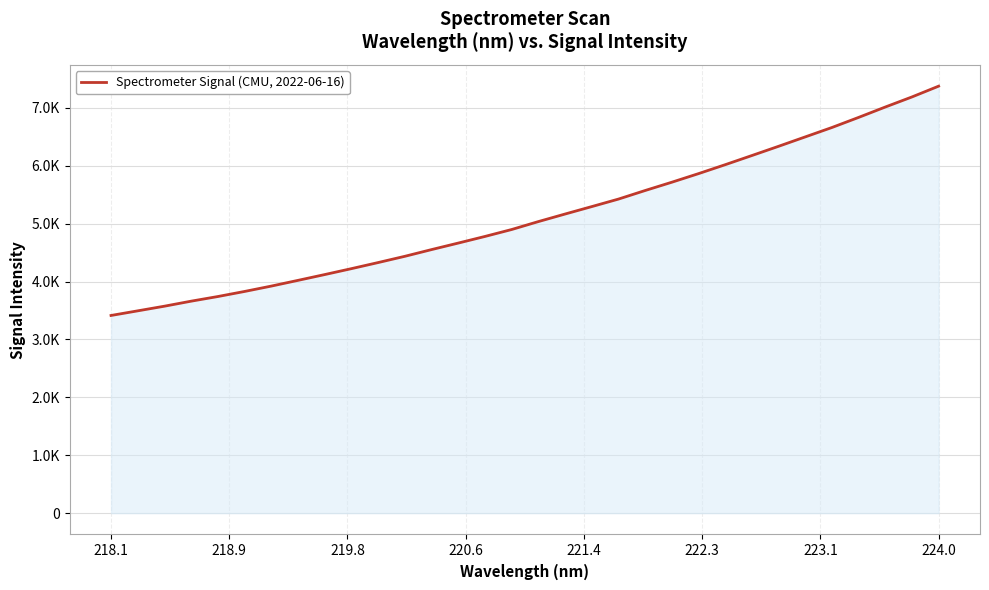

Is this an area chart (filled region under the line)?

Yes